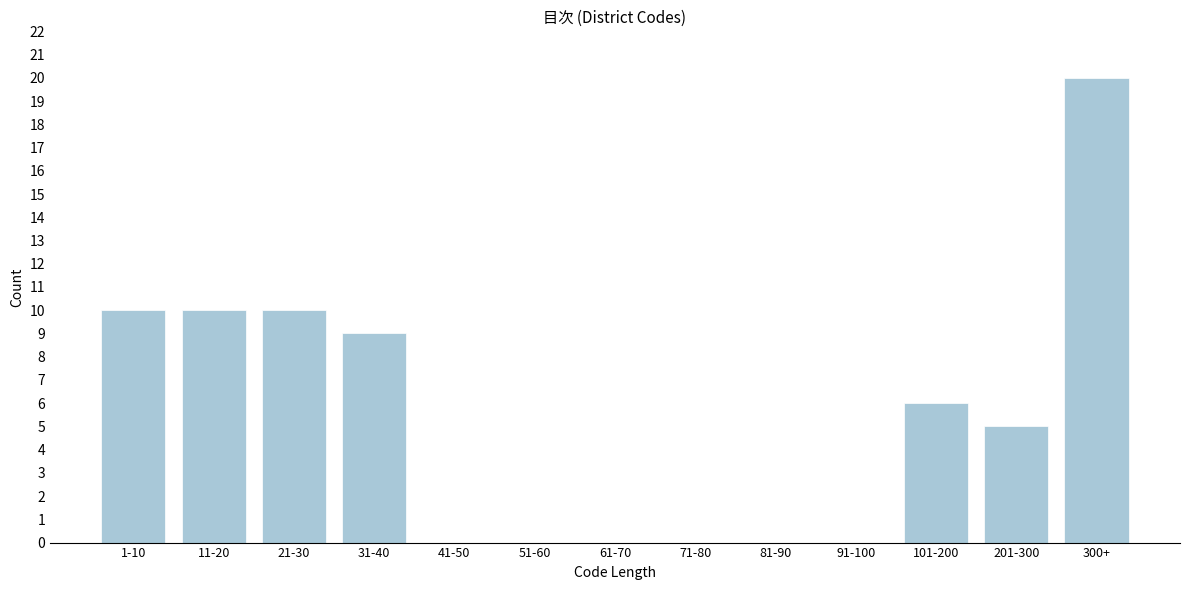

Reading left to right, list all the values displayed in this chart.

1-10=10	11-20=10	21-30=10	31-40=9	41-50=0	51-60=0	61-70=0	71-80=0	81-90=0	91-100=0	101-200=6	201-300=5	300+=20